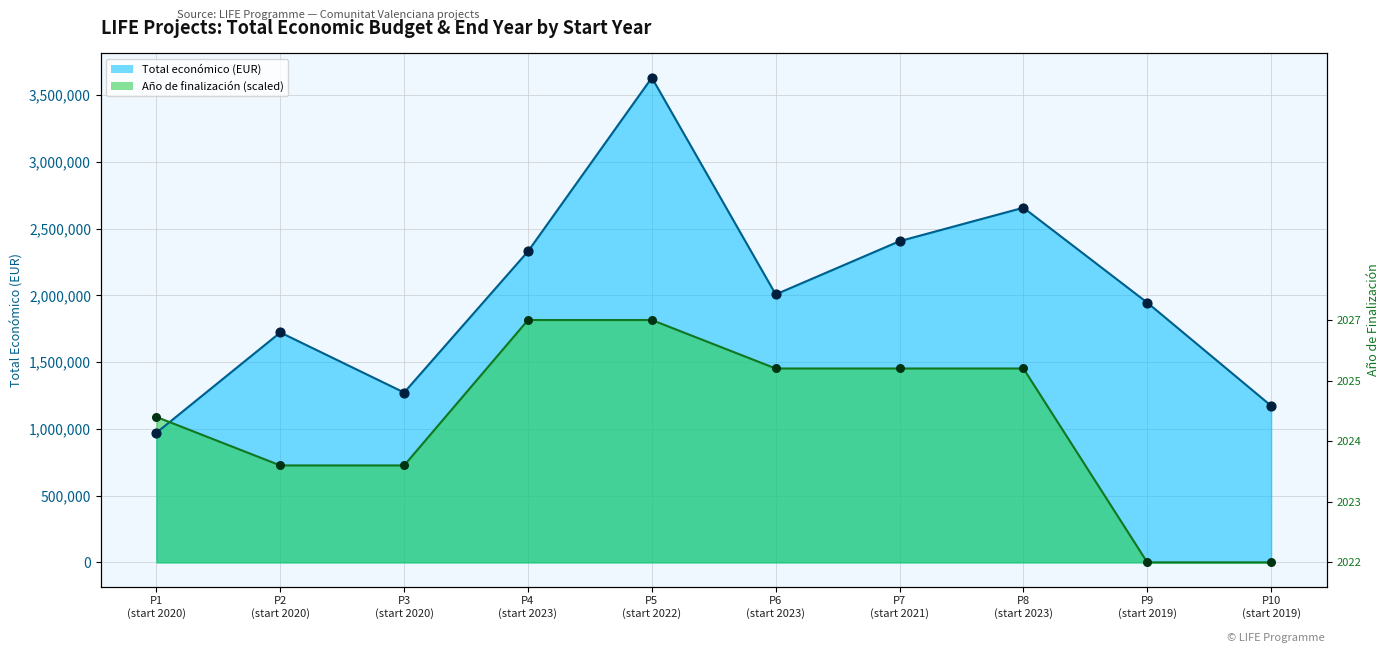

Is the value of Año de finalización at P7 (start 2021) greater than the value of Total económico at P8 (start 2023)?

No